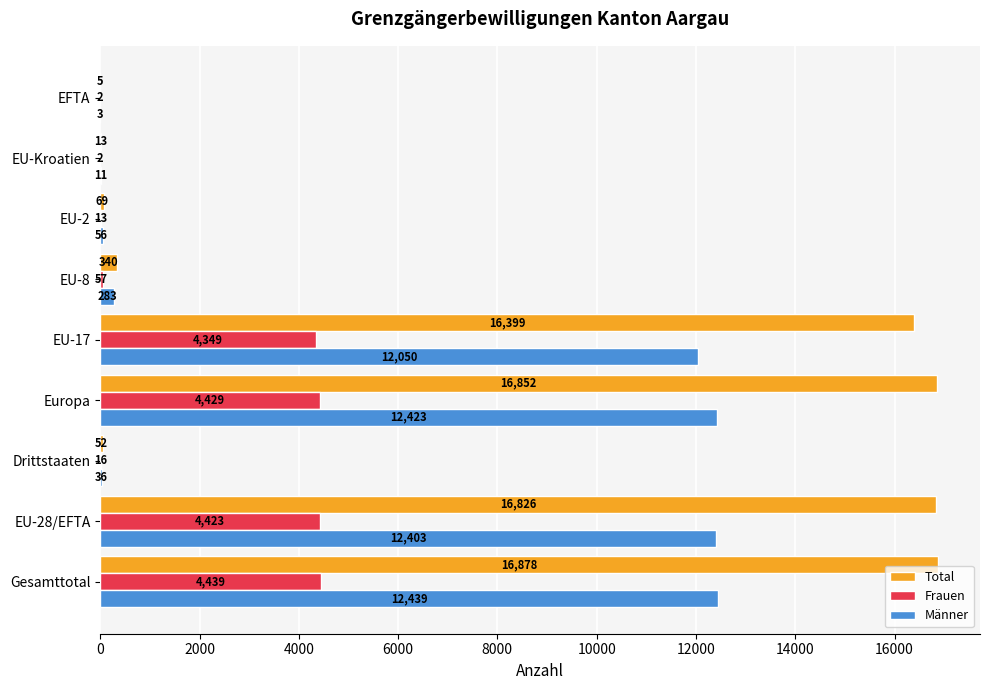

The Frauen series shows 4439 at Gesamttotal. True or false?

True